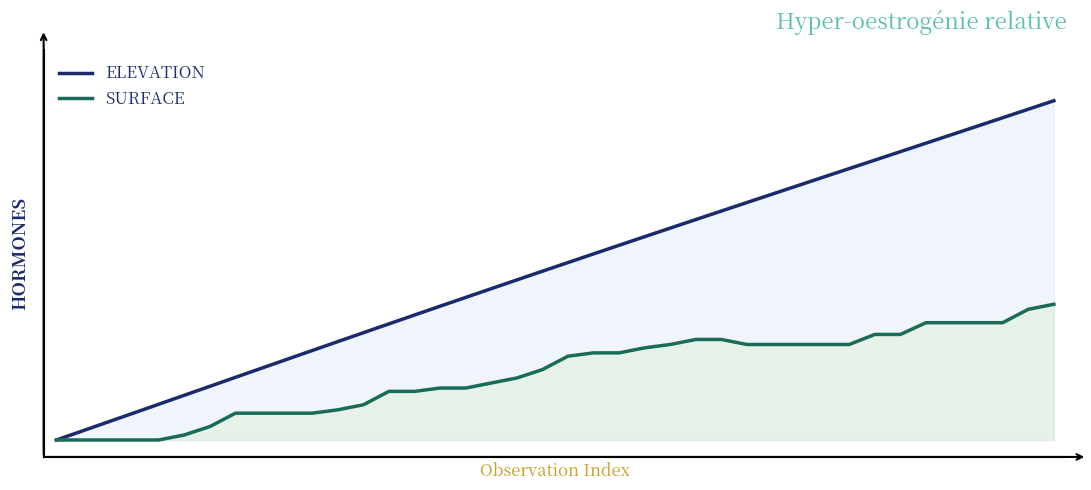

What is the sum of all SURFACE values?

7.8